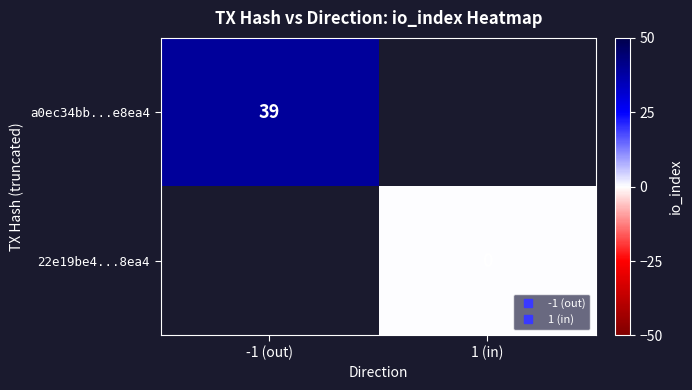

How many series are shown in this chart?

2